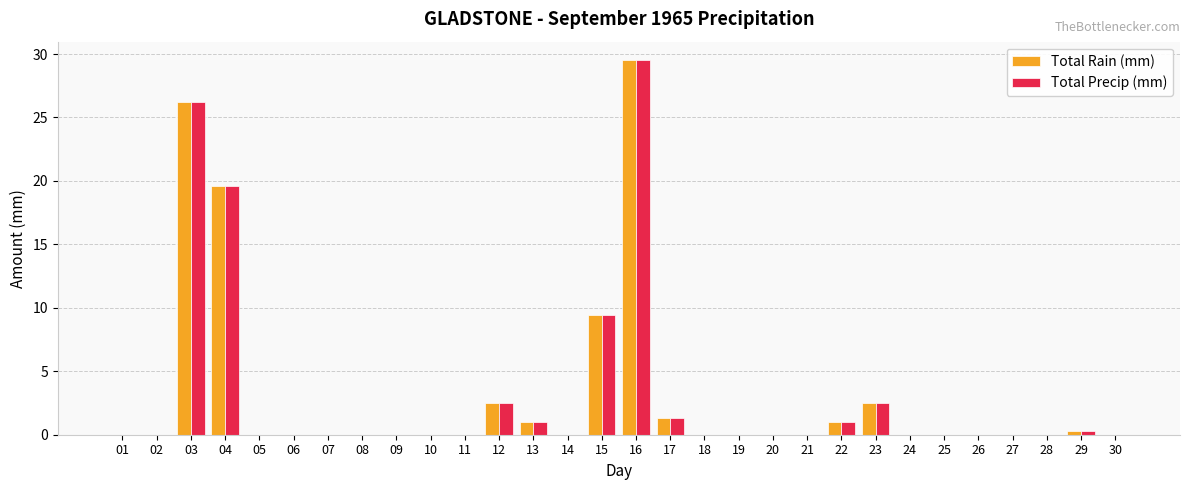

What is the total value across all series at 16?

59.0